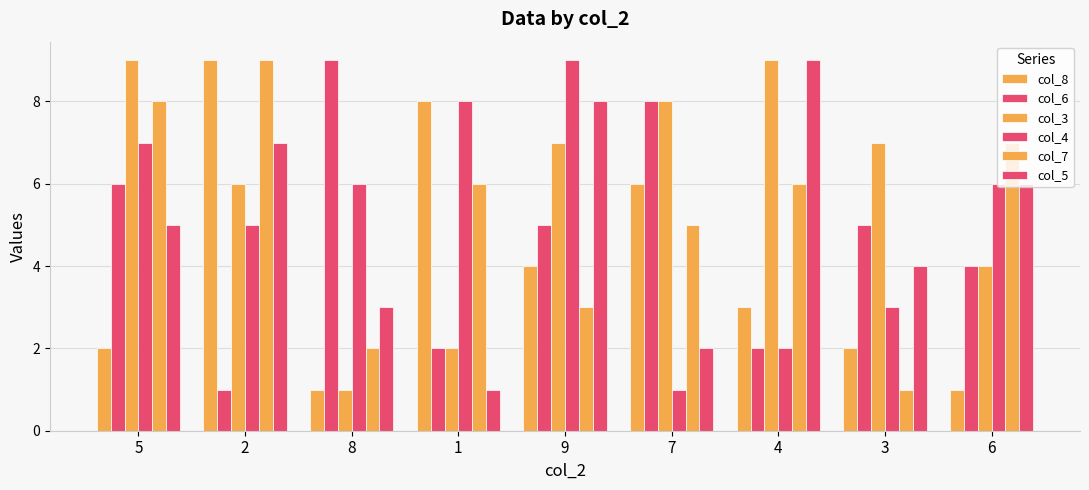

Reading left to right, extract all data points from this chart.

col_8: 2	9	1	8	4	6	3	2	1
col_6: 6	1	9	2	5	8	2	5	4
col_3: 9	6	1	2	7	8	9	7	4
col_4: 7	5	6	8	9	1	2	3	6
col_7: 8	9	2	6	3	5	6	1	7
col_5: 5	7	3	1	8	2	9	4	6